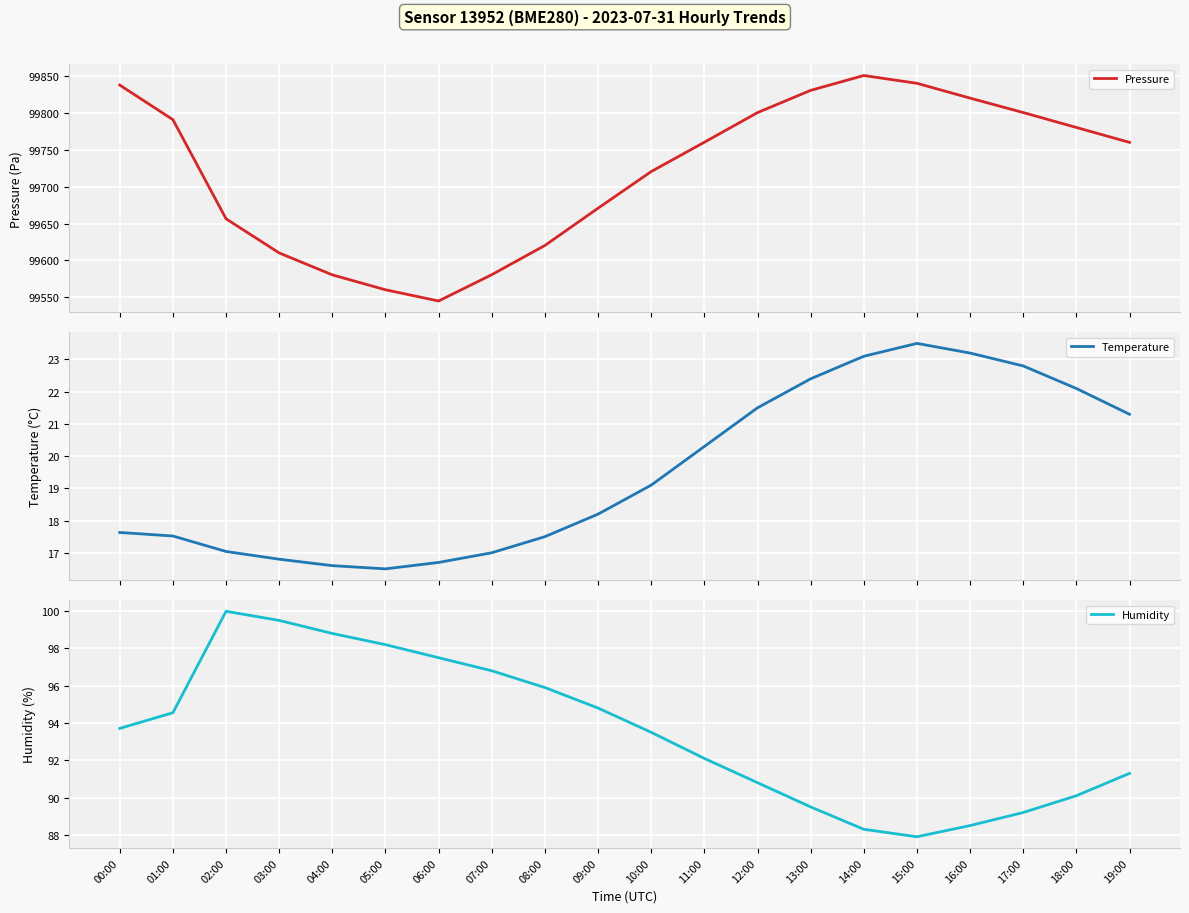

What is the label of the 4th point from the left?

03:00